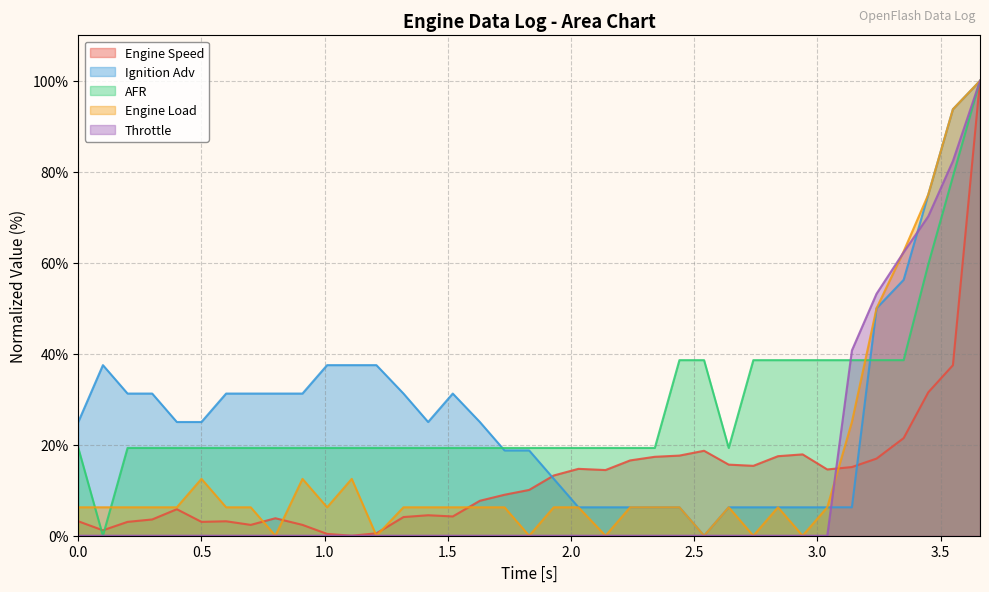

The value of Ignition Adv at 3.0 is 9.2. True or false?

False